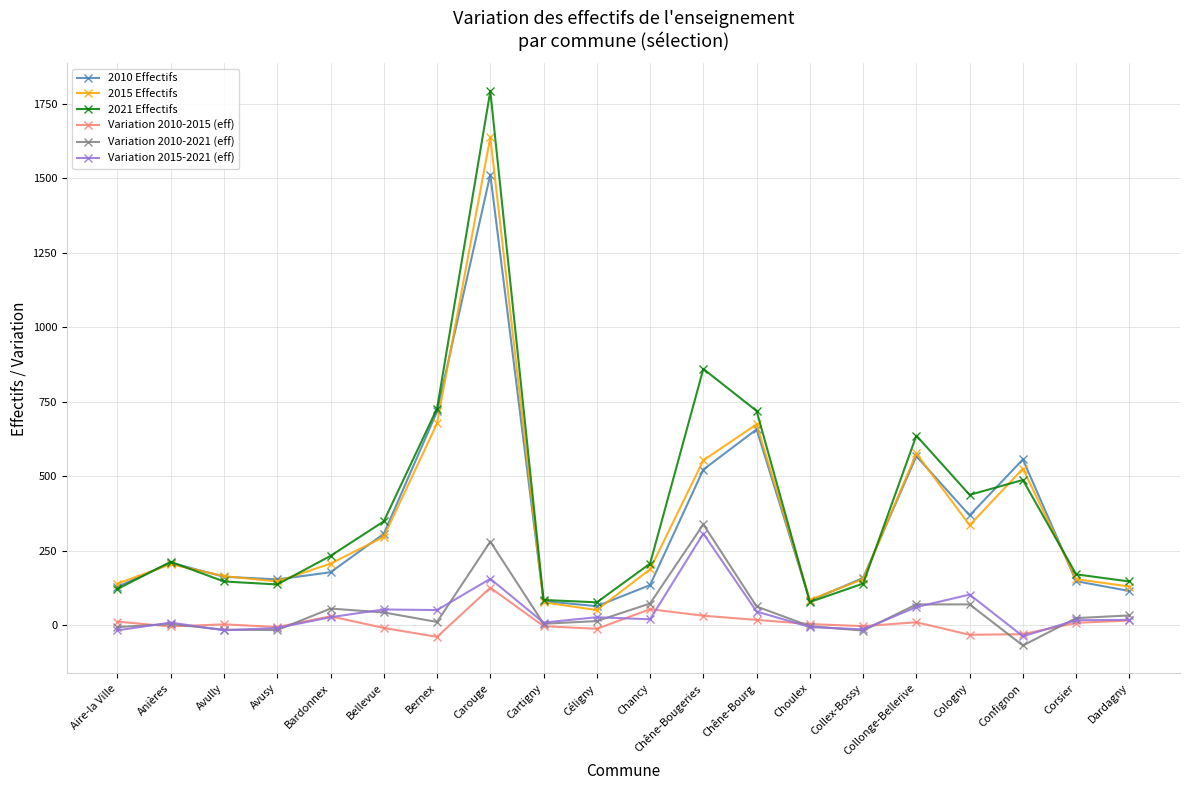

What is the total value across all series at Bardonnex?

725